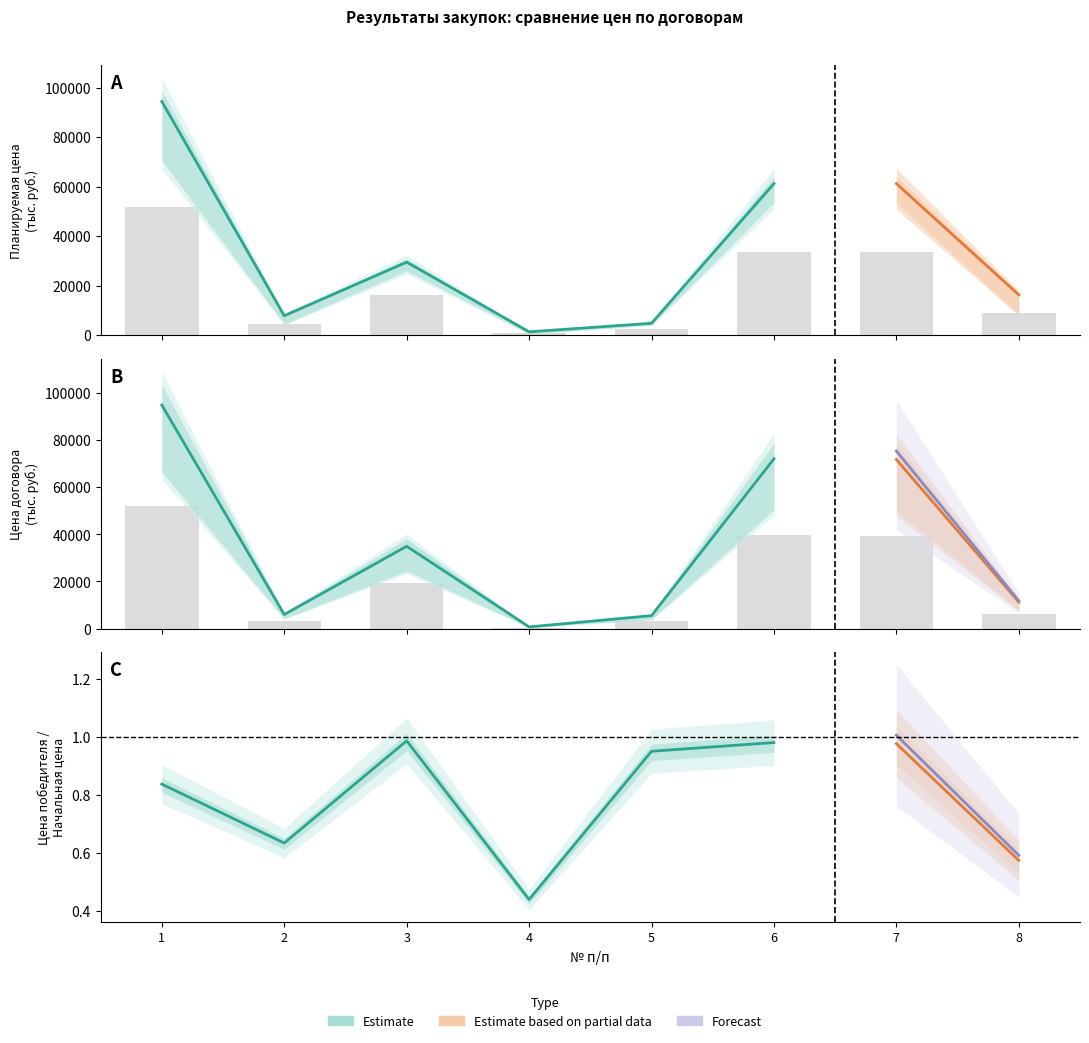

What is the difference between the Планируемая цена (тыс. руб.) values at 2 and 5?

1672.6